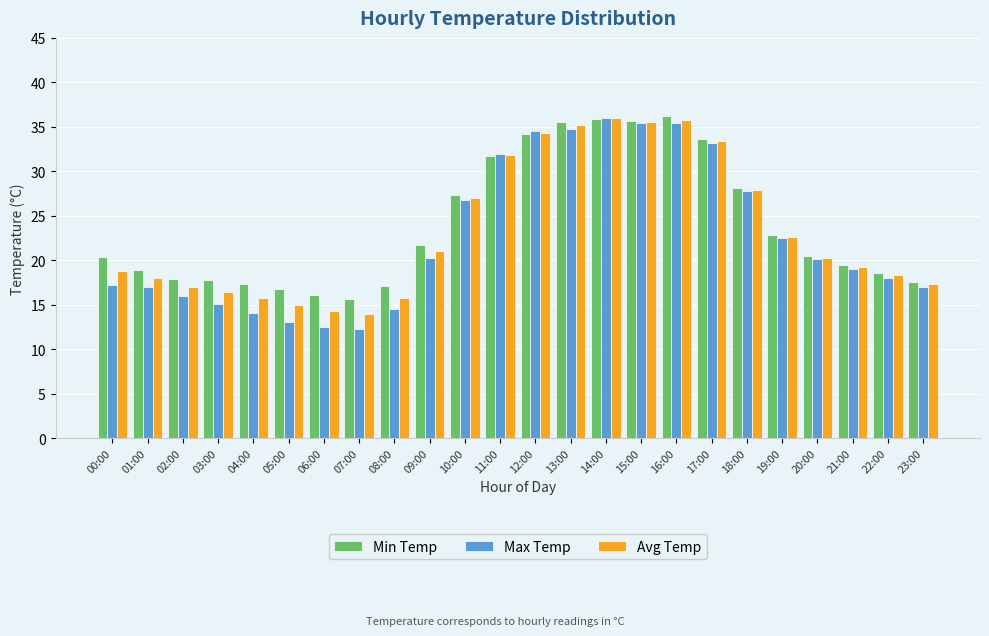

What is the spread (max minus min) of values at 01:00?

1.9